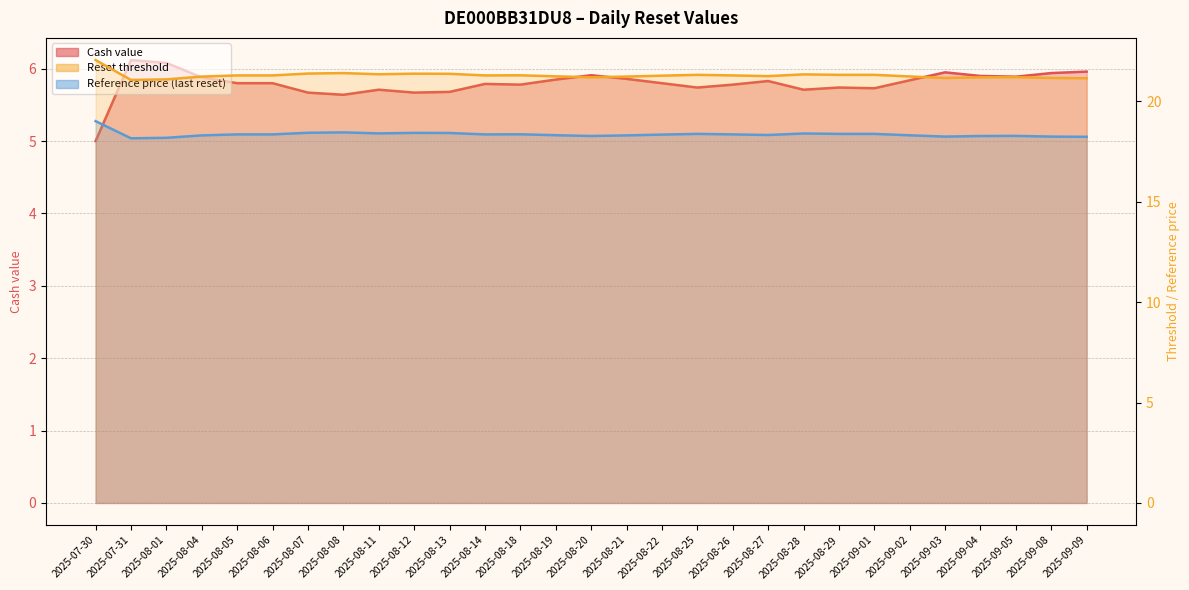

Which category has the highest value across all series?

2025-07-30